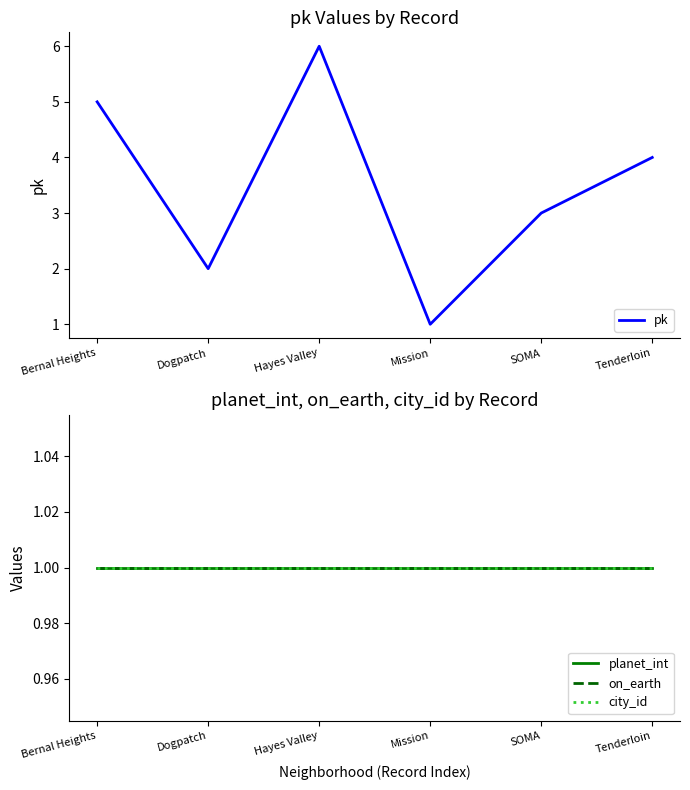

Which series has the largest total across all categories?

pk